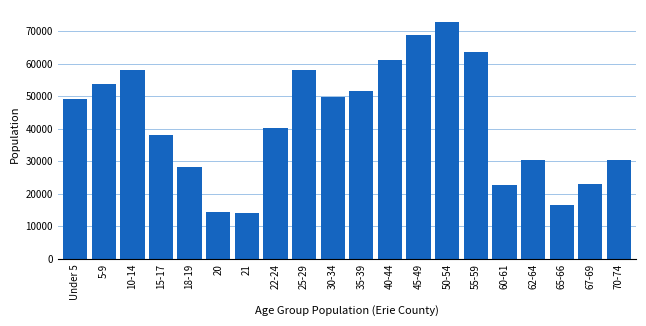

At which label is the value closest to 43548?

22-24